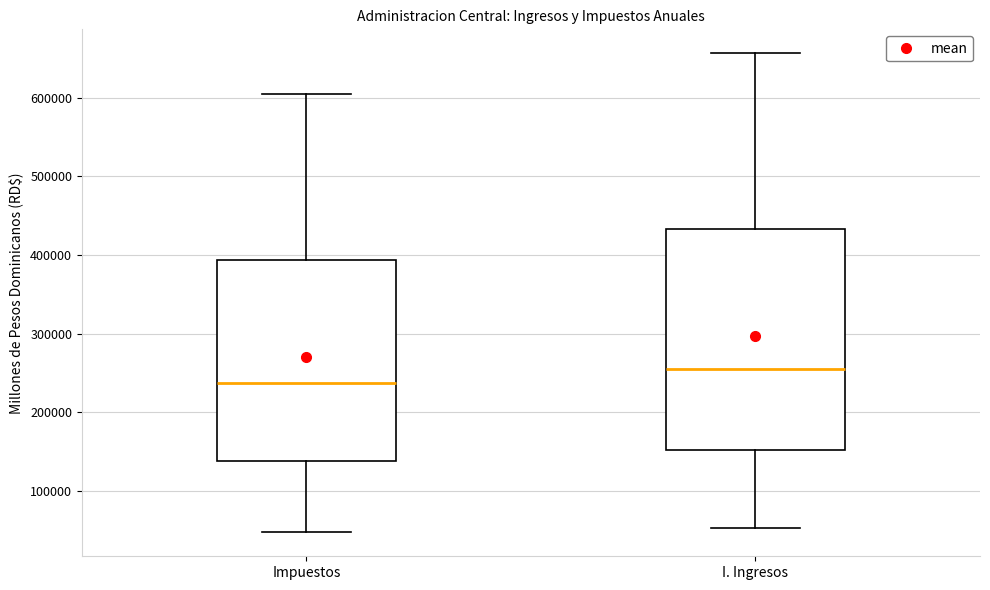

Reading left to right, transcribe this box plot: for each box, give where its median line is, the range the box spans, and where its two whiskers end, as read against the y-axis. The values are not printed on the chart, so give them approximately, as read against the axis.

Impuestos: median 240000, box 140000 to 390000, whiskers 50000 to 610000
I. Ingresos: median 250000, box 150000 to 430000, whiskers 50000 to 660000